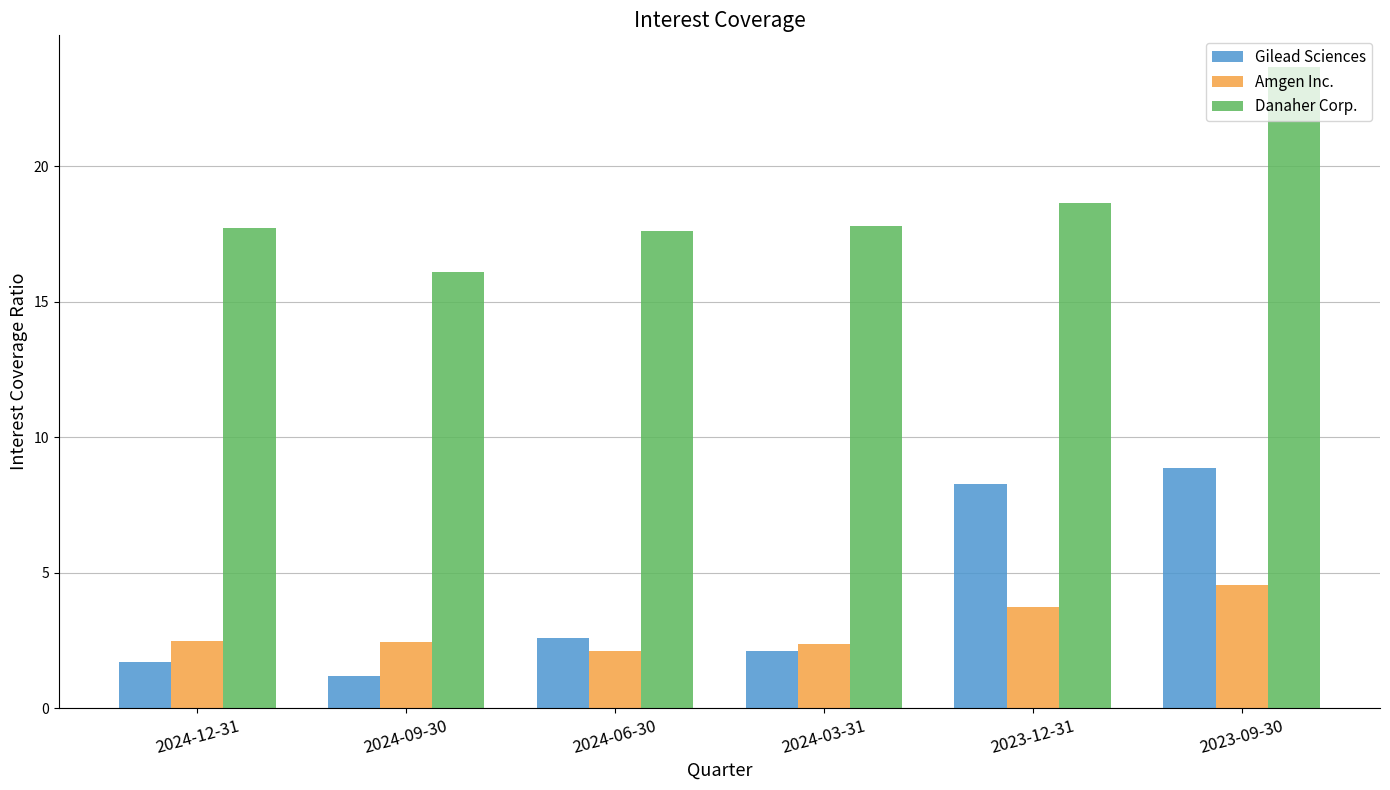

Are the bars horizontal?

No